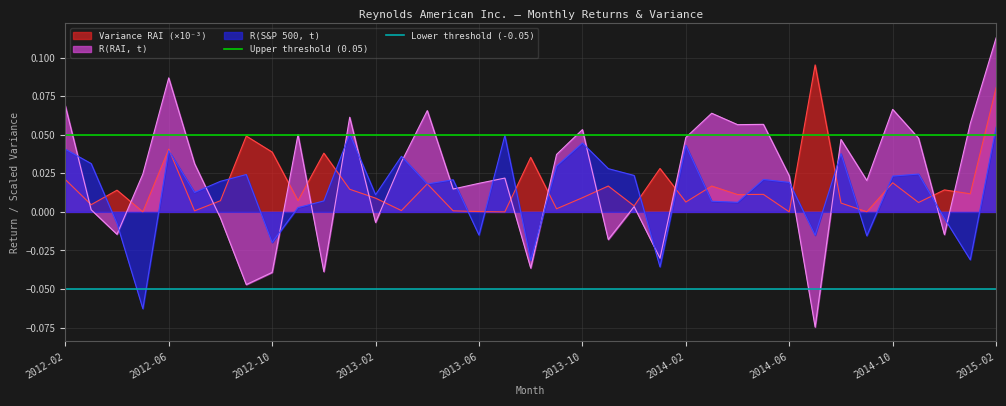

What is the spread (max minus min) of values at 2012-02?

0.1